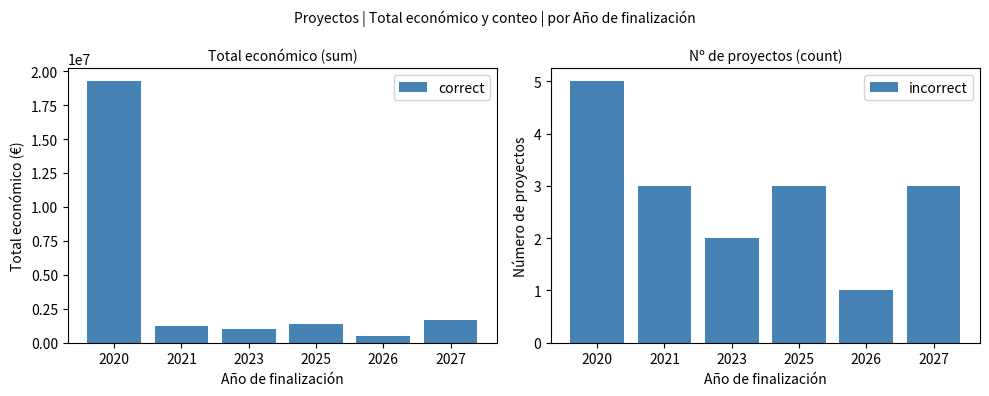

What is the average value of the incorrect series?

3